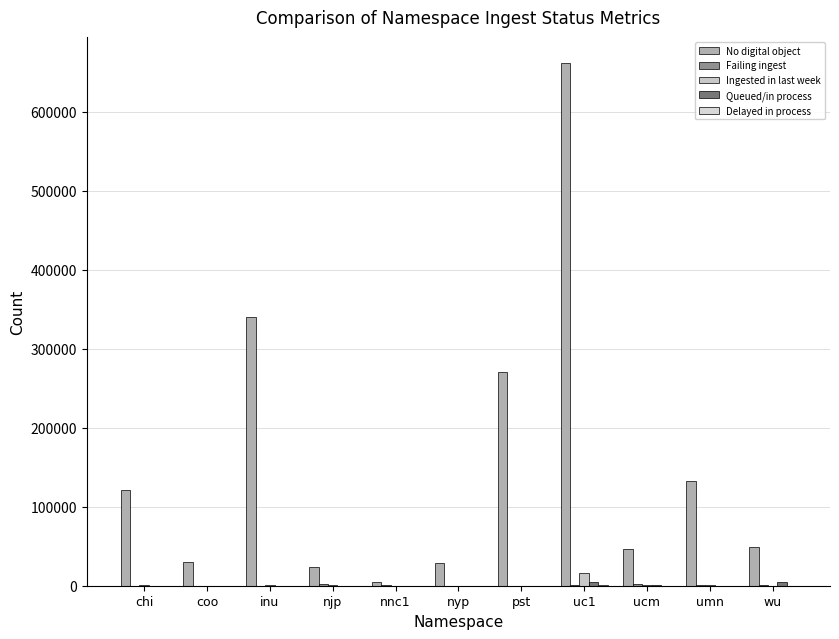

What is the total value across all series at inu?

341242